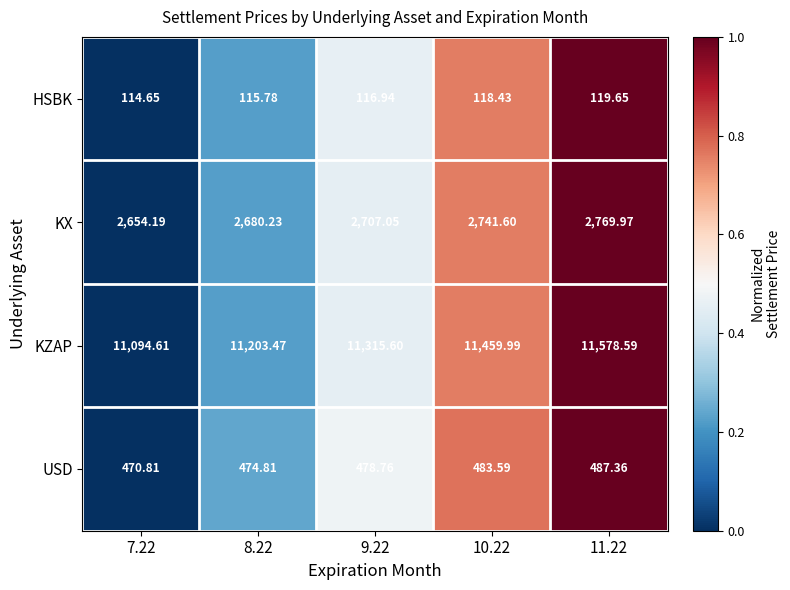

Which series has the largest total across all categories?

KZAP